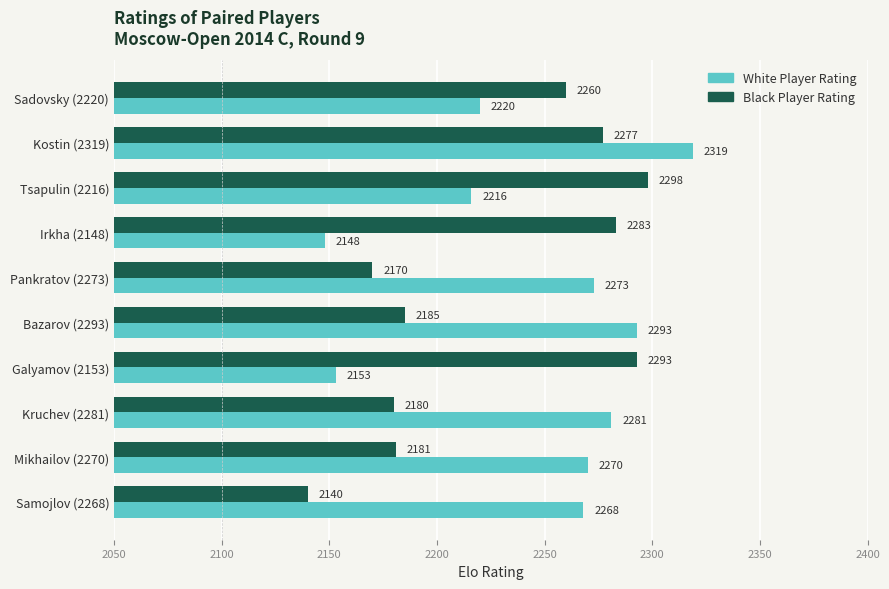

How many values in the White Player Rating series are below 2270?

5